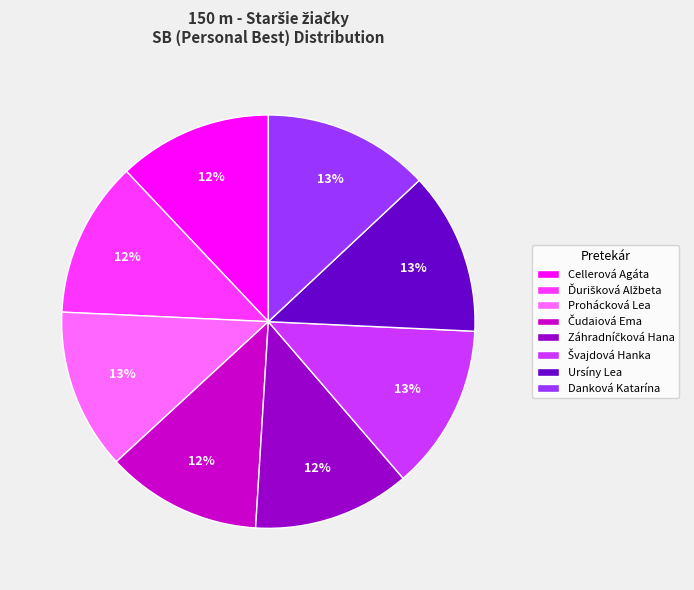

Is there a majority slice in this chart?

No